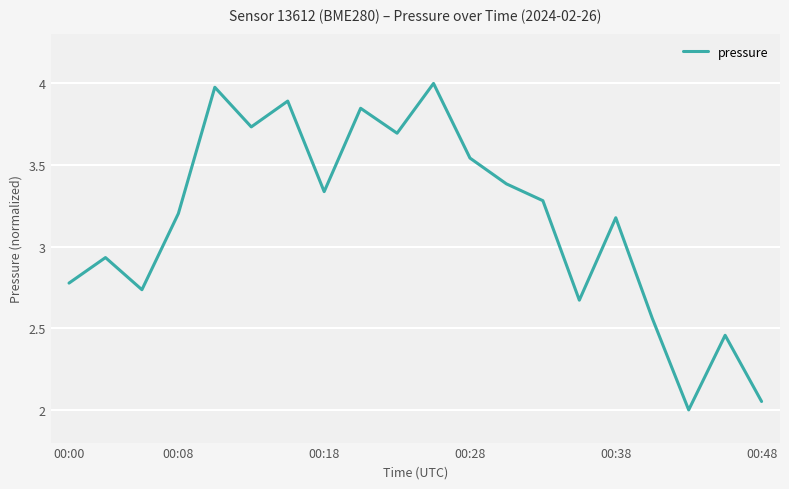

What is the maximum value shown in the chart?

4.0